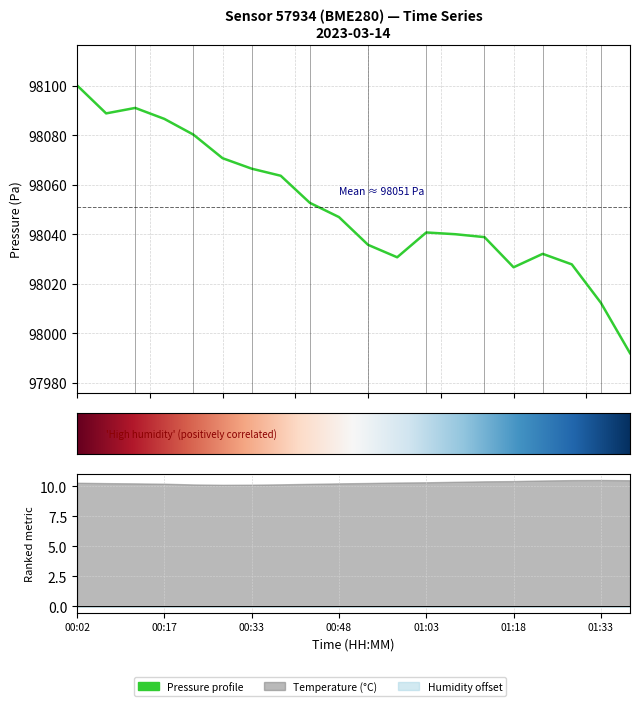

Does the chart have visible grid lines?

Yes